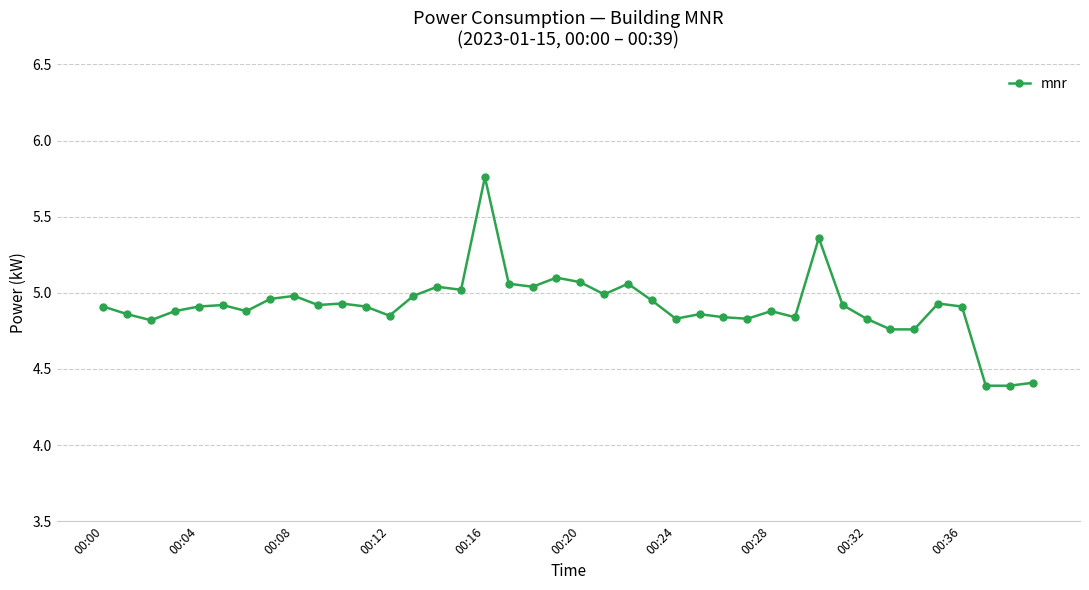

What is the sum of all values?

196.5